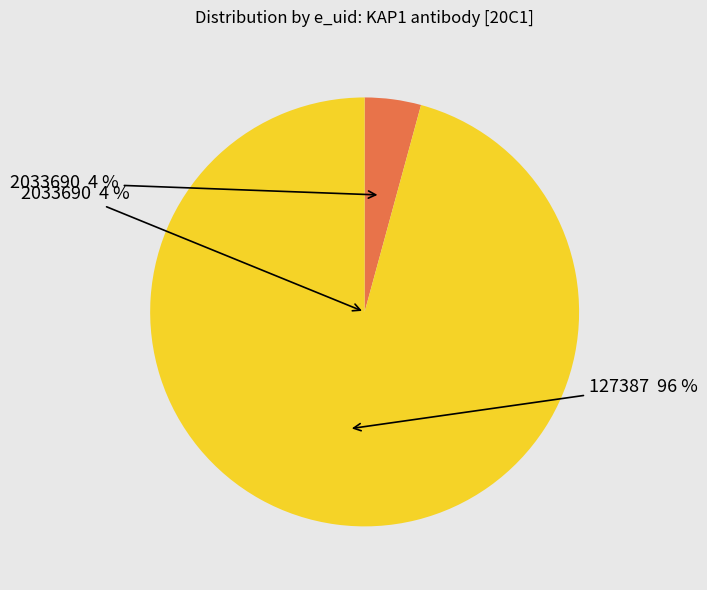

The 127387 slice represents 99% of the pie. True or false?

False